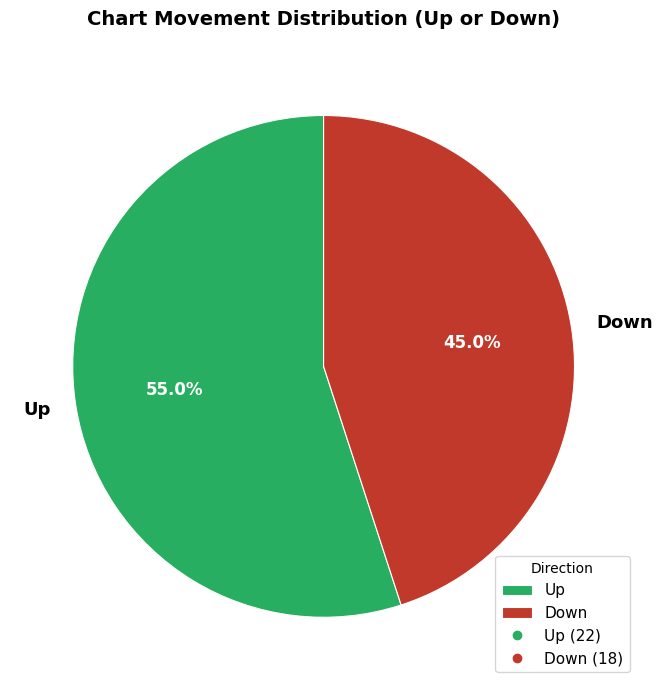

Count the number of slices in the pie.

2